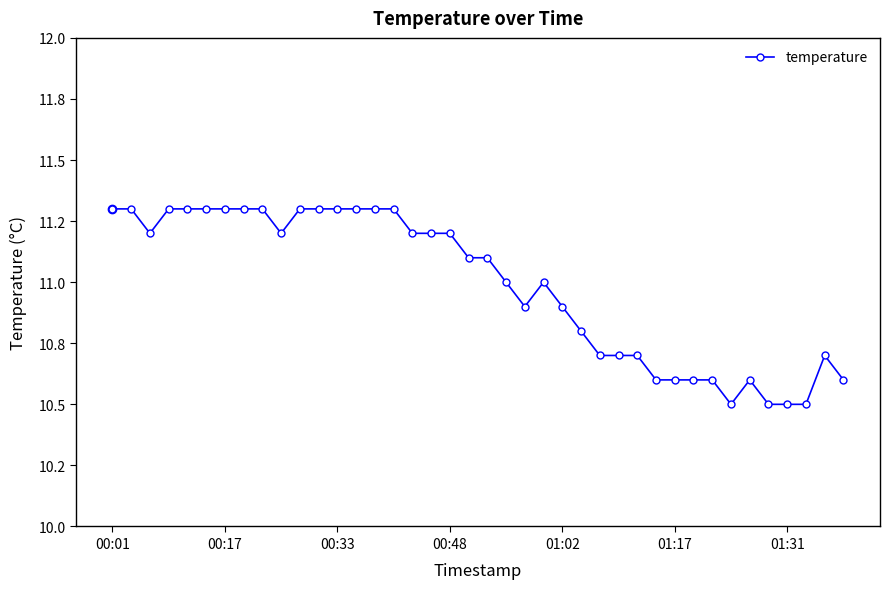

Does the chart have visible grid lines?

No